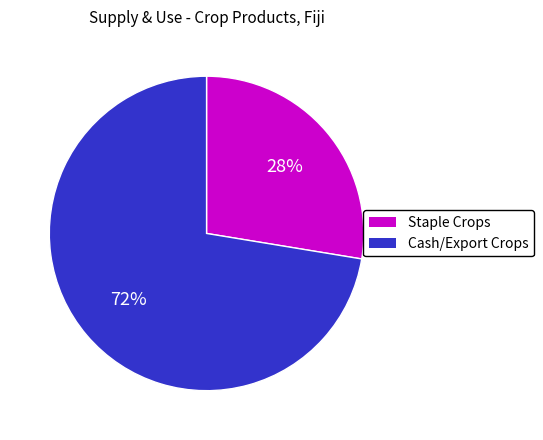

To the nearest percent, what is the average slice percentage?

50%